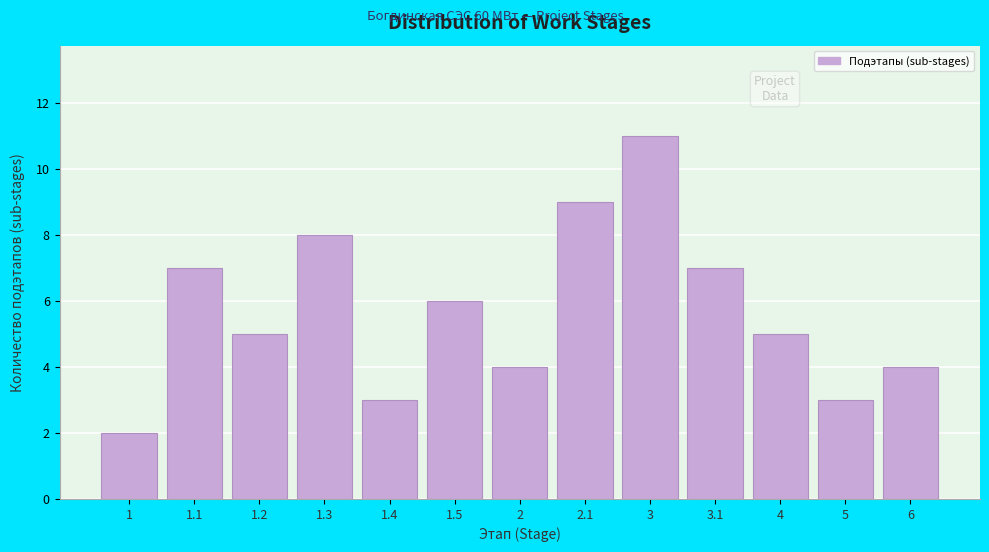

Reading right to left, transcribe all the data shown in this chart.

4	3	5	7	11	9	4	6	3	8	5	7	2